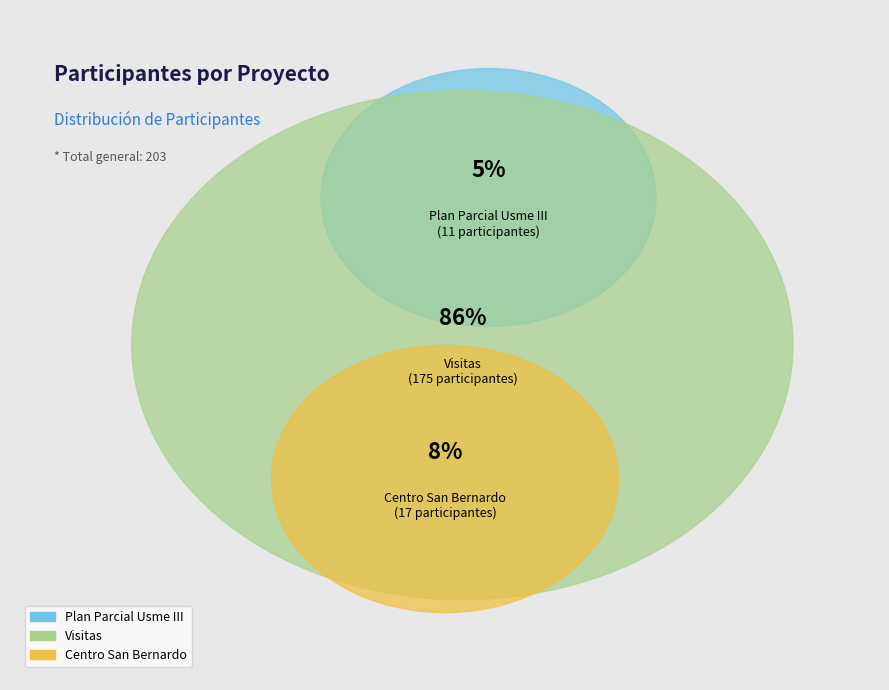

Rank the categories by value from lowest to highest.

Plan Parcial Usme III, Centro San Bernardo, Visitas